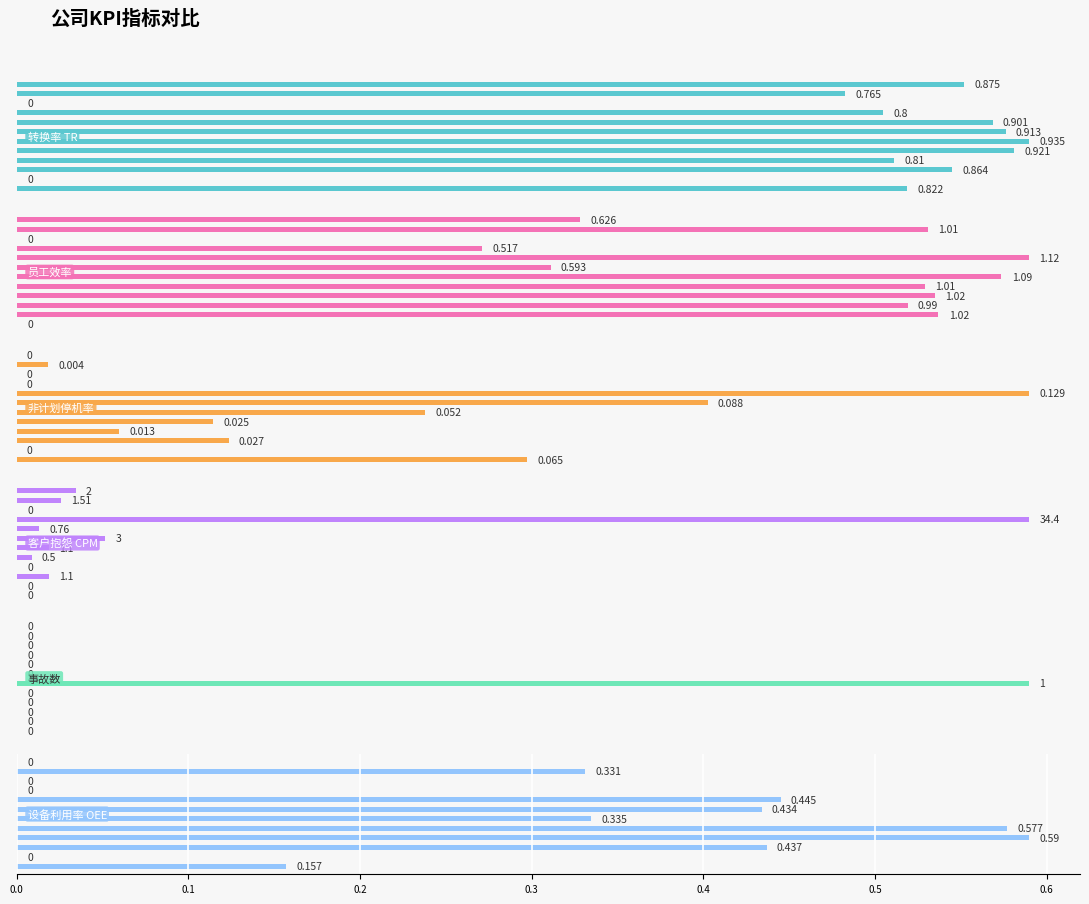

Where is 设备利用率 OEE nearest to the value 0?

0.1